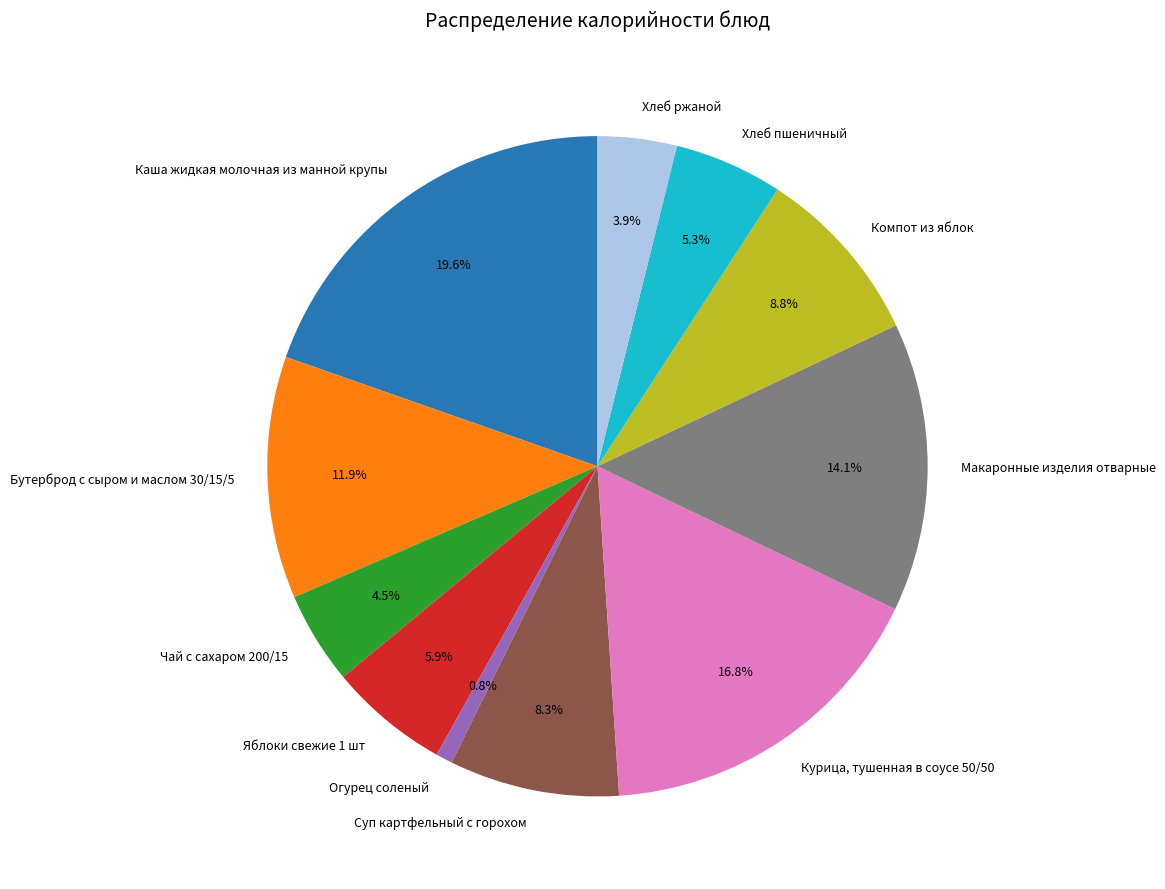

Which category has the smallest portion of the pie?

Огурец соленый